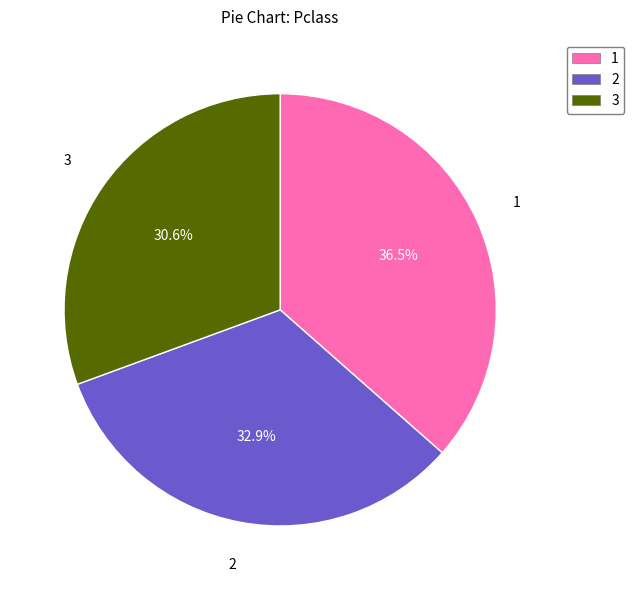

Is 2 the majority of the pie?

No